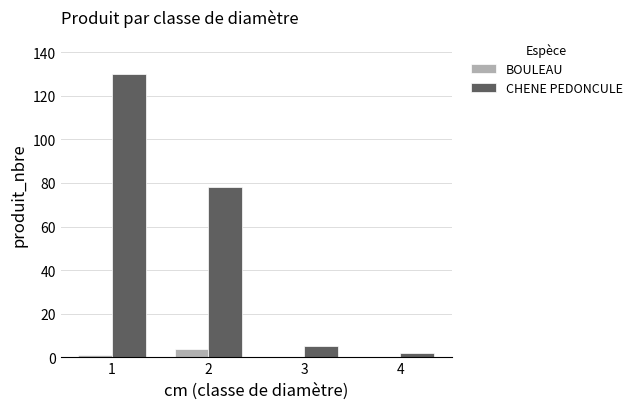

Which series changed the most between 1 and 4?

CHENE PEDONCULE